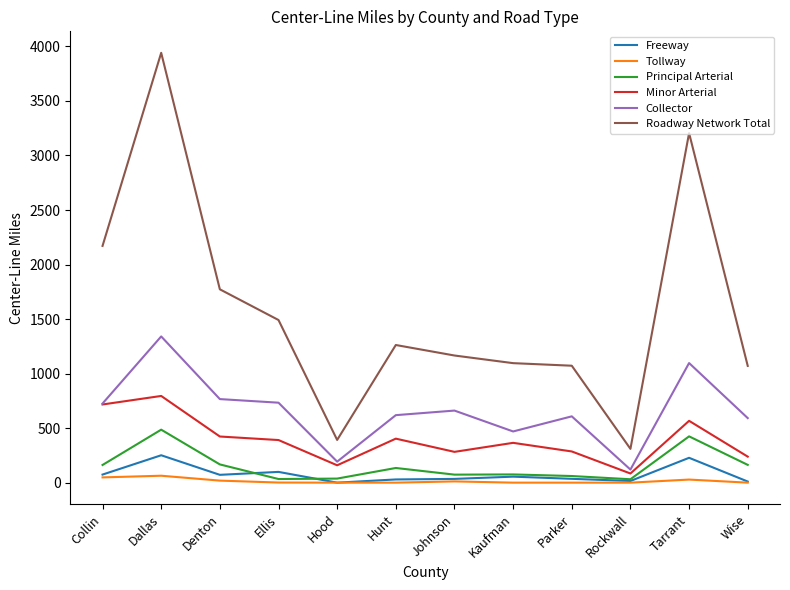

True or false: Roadway Network Total and Tollway intersect in this chart.

False